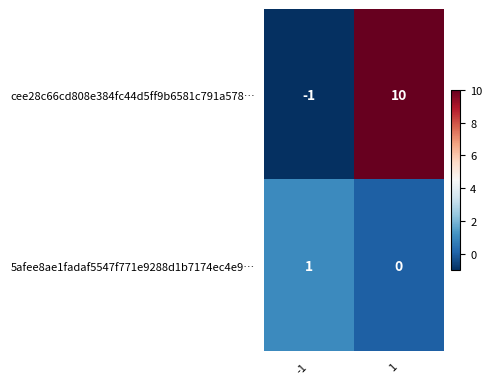

How many values in cee28c66cd808e384fc44d5ff9b6581c791a578… are above zero?

1